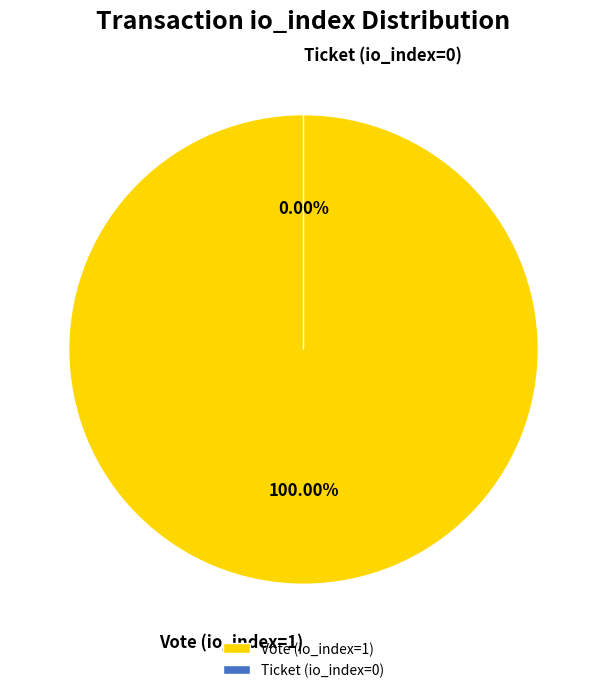

To the nearest percent, what is the combined percentage of Ticket (io_index=0) and Vote (io_index=1)?

100%